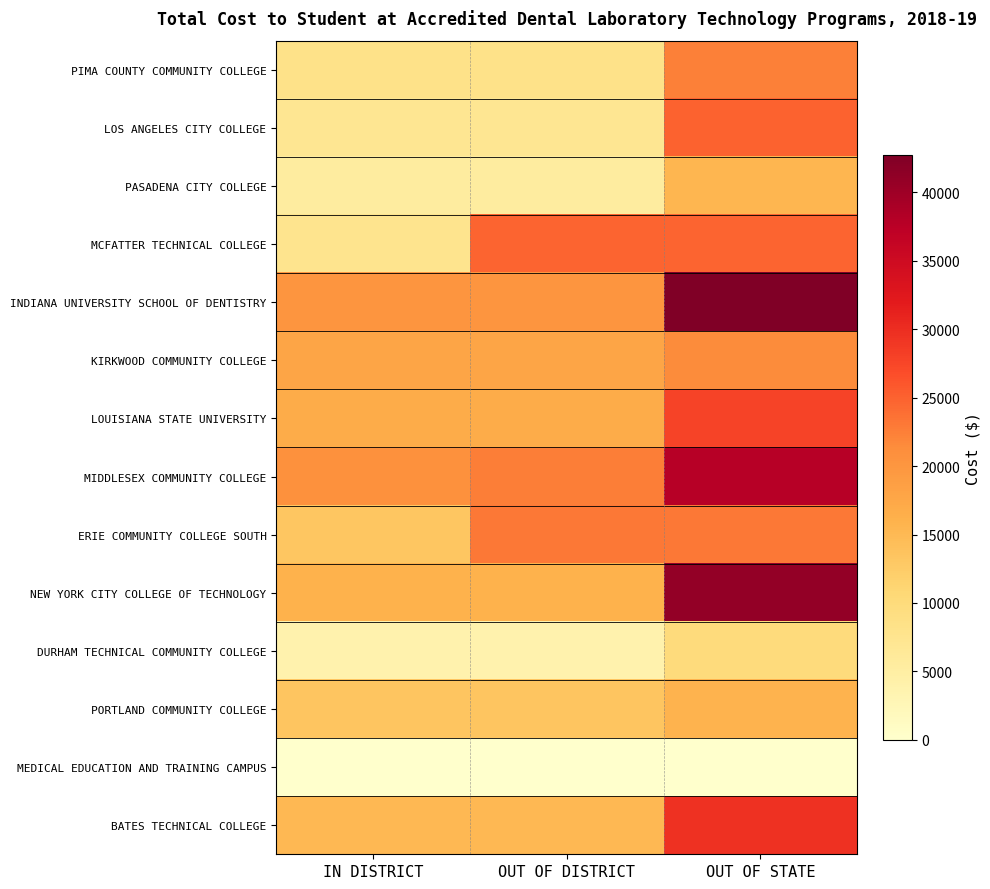

Reading left to right, what are all the values shown in this chart?

PIMA COUNTY COMMUNITY COLLEGE: IN DISTRICT=8292	OUT OF DISTRICT=8292	OUT OF STATE=22462
LOS ANGELES CITY COLLEGE: IN DISTRICT=7124	OUT OF DISTRICT=7124	OUT OF STATE=24945
PASADENA CITY COLLEGE: IN DISTRICT=5348	OUT OF DISTRICT=5348	OUT OF STATE=15380
MCFATTER TECHNICAL COLLEGE: IN DISTRICT=7642	OUT OF DISTRICT=24778	OUT OF STATE=24778
INDIANA UNIVERSITY SCHOOL OF DENTISTRY: IN DISTRICT=20152	OUT OF DISTRICT=20152	OUT OF STATE=42714
KIRKWOOD COMMUNITY COLLEGE: IN DISTRICT=17798	OUT OF DISTRICT=17798	OUT OF STATE=21432
LOUISIANA STATE UNIVERSITY: IN DISTRICT=16761	OUT OF DISTRICT=16761	OUT OF STATE=27811
MIDDLESEX COMMUNITY COLLEGE: IN DISTRICT=20734	OUT OF DISTRICT=22528	OUT OF STATE=37846
ERIE COMMUNITY COLLEGE SOUTH: IN DISTRICT=13240	OUT OF DISTRICT=23040	OUT OF STATE=23040
NEW YORK CITY COLLEGE OF TECHNOLOGY: IN DISTRICT=16000	OUT OF DISTRICT=16000	OUT OF STATE=40940
DURHAM TECHNICAL COMMUNITY COLLEGE: IN DISTRICT=3744	OUT OF DISTRICT=3744	OUT OF STATE=9888
PORTLAND COMMUNITY COLLEGE: IN DISTRICT=13439	OUT OF DISTRICT=13439	OUT OF STATE=15847
MEDICAL EDUCATION AND TRAINING CAMPUS: IN DISTRICT=0	OUT OF DISTRICT=0	OUT OF STATE=0
BATES TECHNICAL COLLEGE: IN DISTRICT=15137	OUT OF DISTRICT=15137	OUT OF STATE=29619